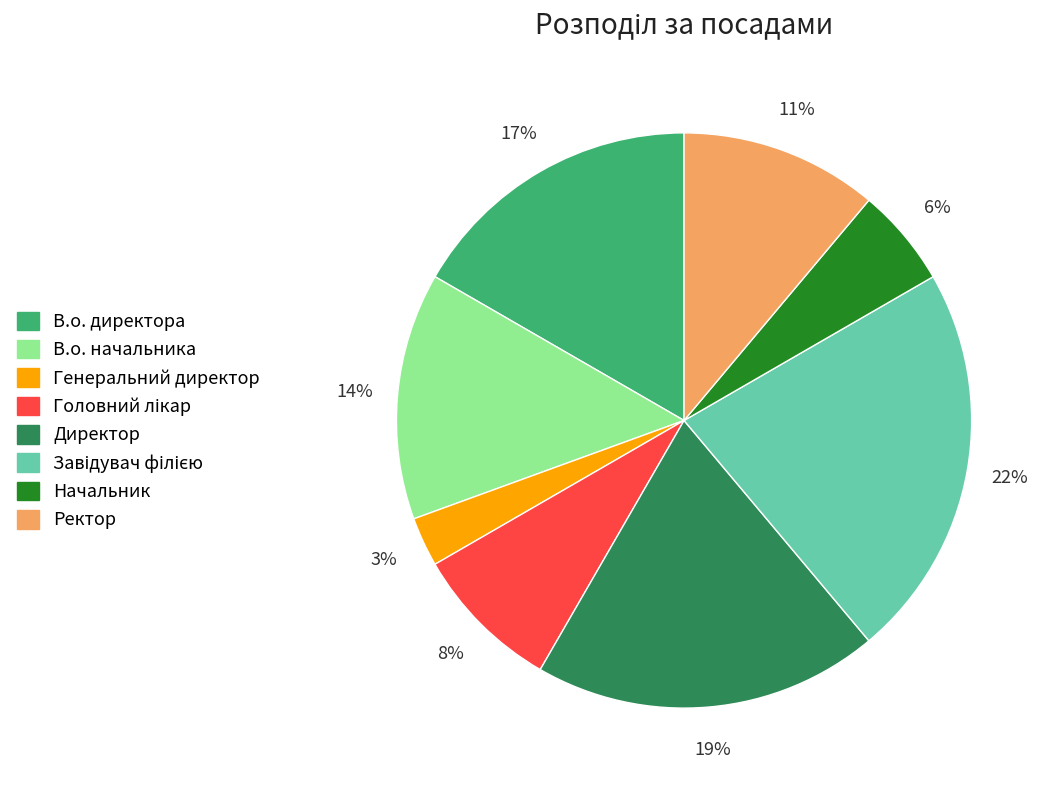

Which slice is the smallest?

Генеральний директор